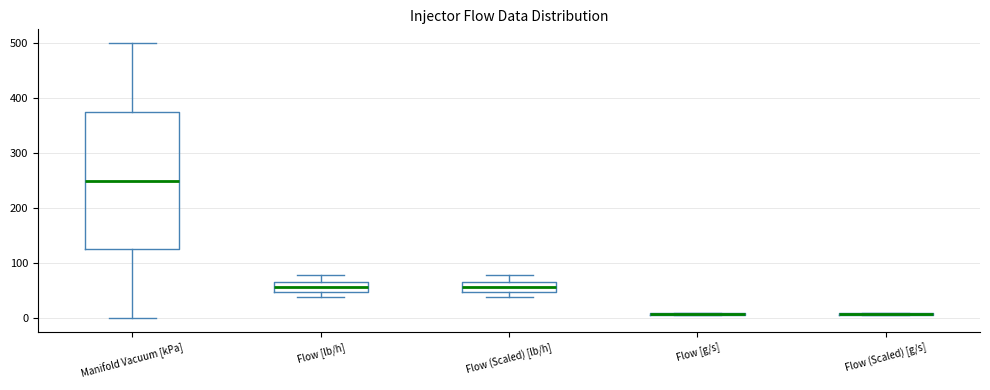

Which box is the tallest, from its lower edge to its upper edge?

Manifold Vacuum [kPa]